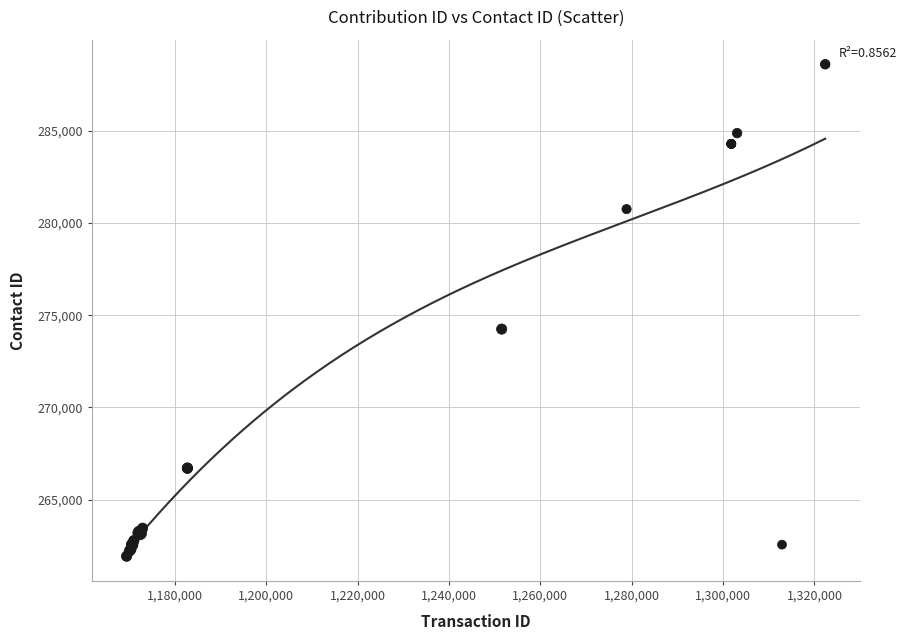

What Y value in the scatter plot is closest to 275266?

274246